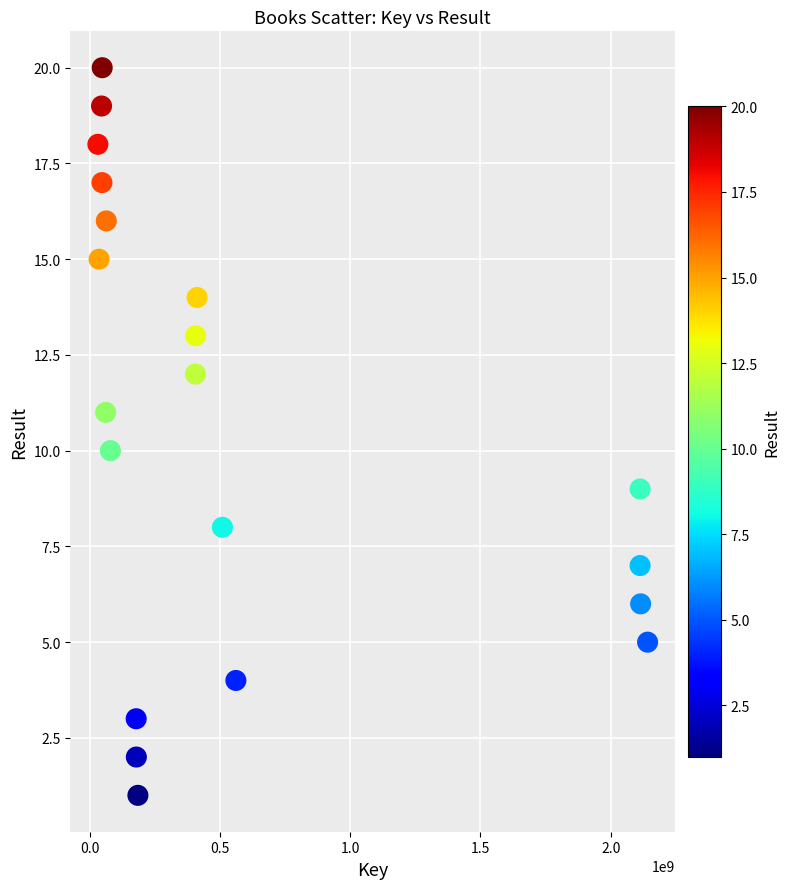

What is the range of X values (max minus min)?

2110946392